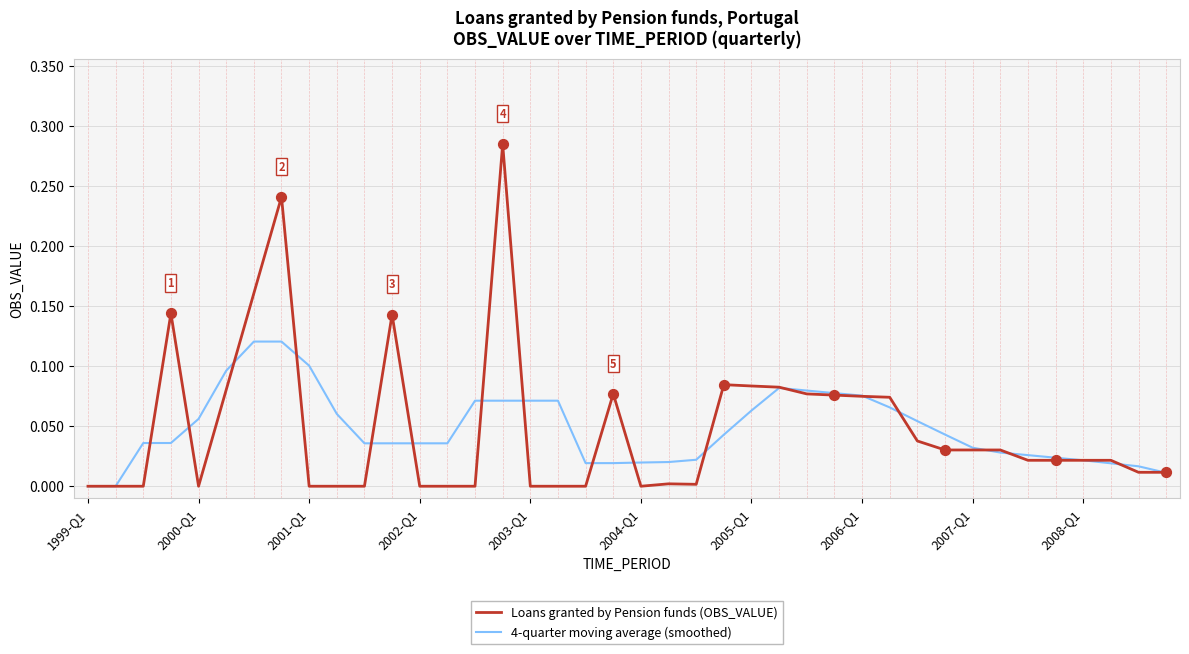

Which series has the largest range (max minus min)?

Loans granted by Pension funds (OBS_VALUE)